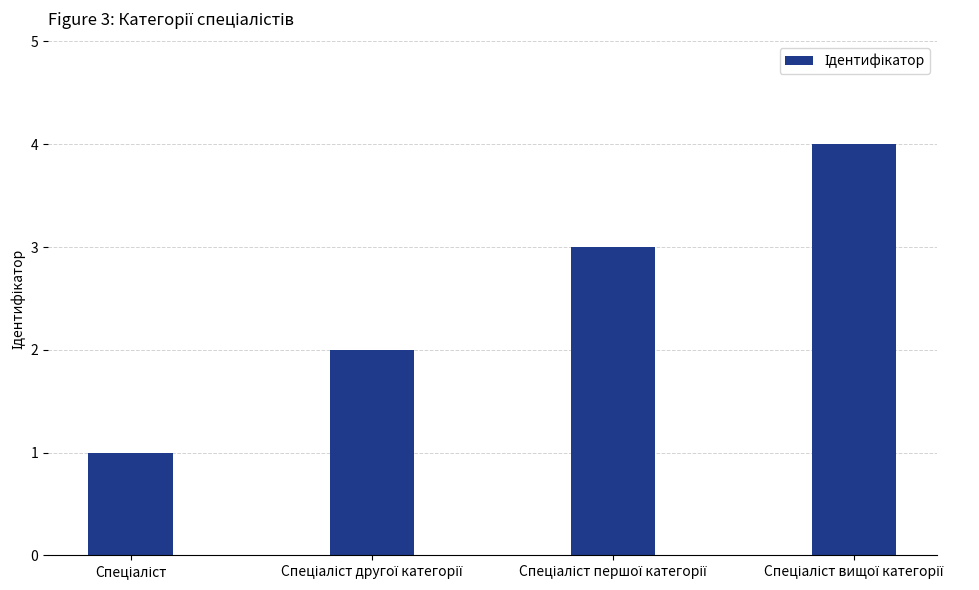

Reading right to left, list all the values displayed in this chart.

4	3	2	1